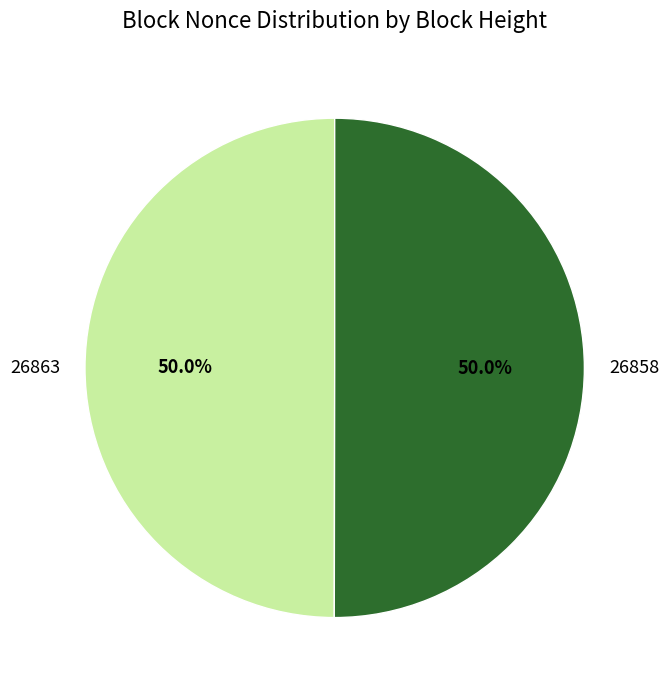

How many segments does this pie chart have?

2